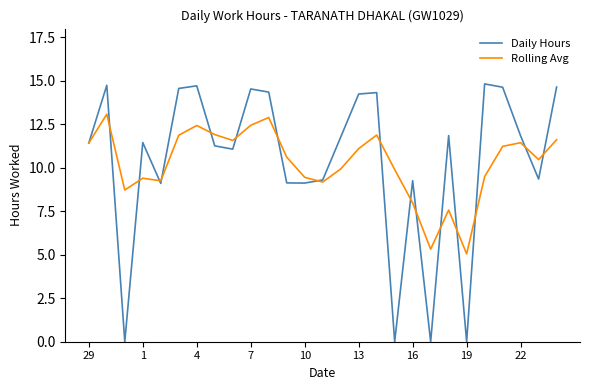

Which series has the largest range (max minus min)?

Daily Hours